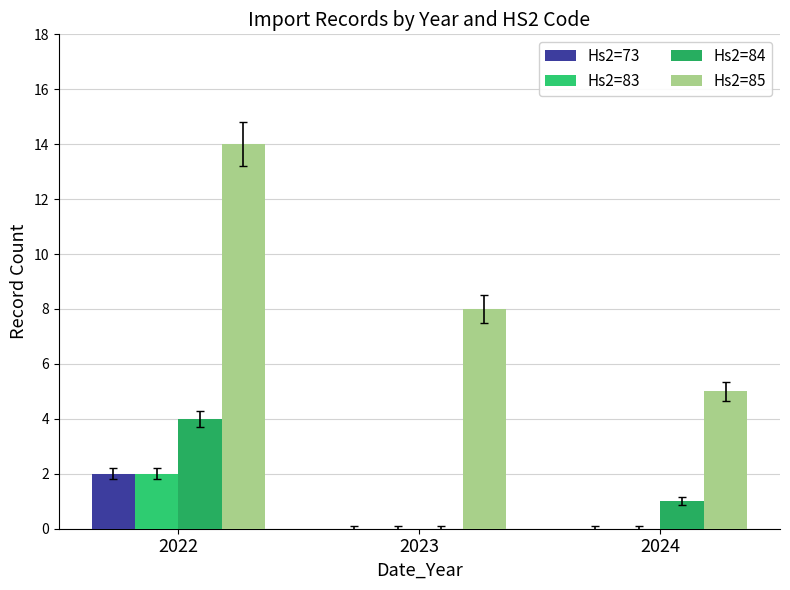

What is the maximum value for Hs2=85?

14